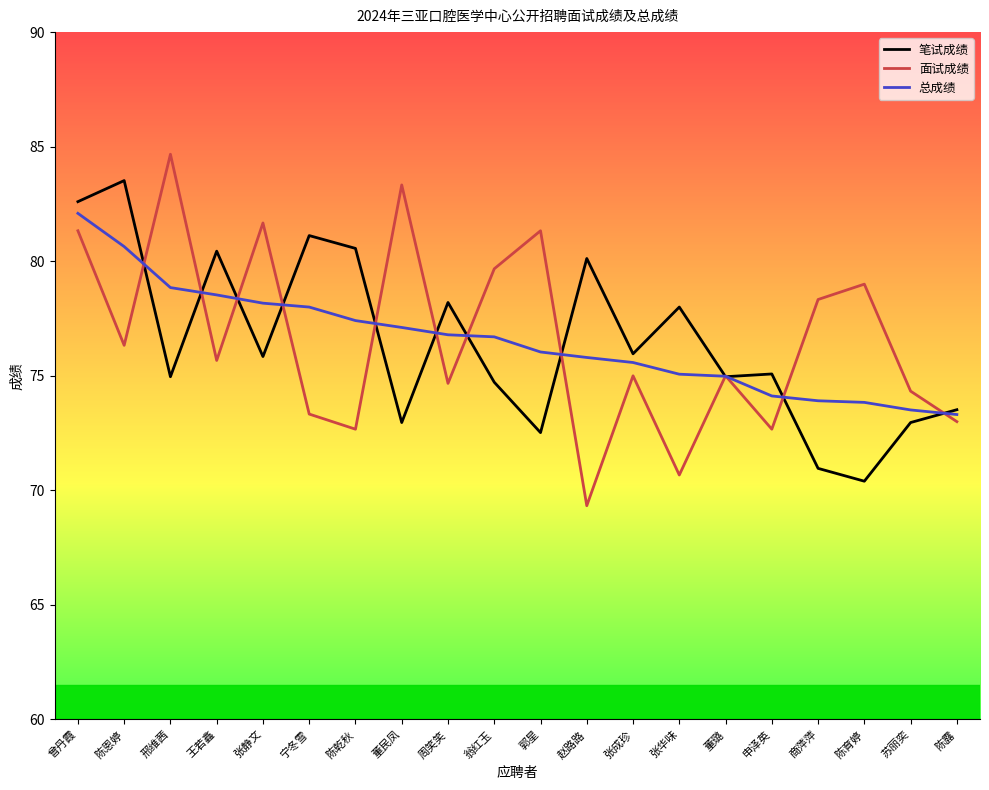

Which series has the widest spread of values?

面试成绩